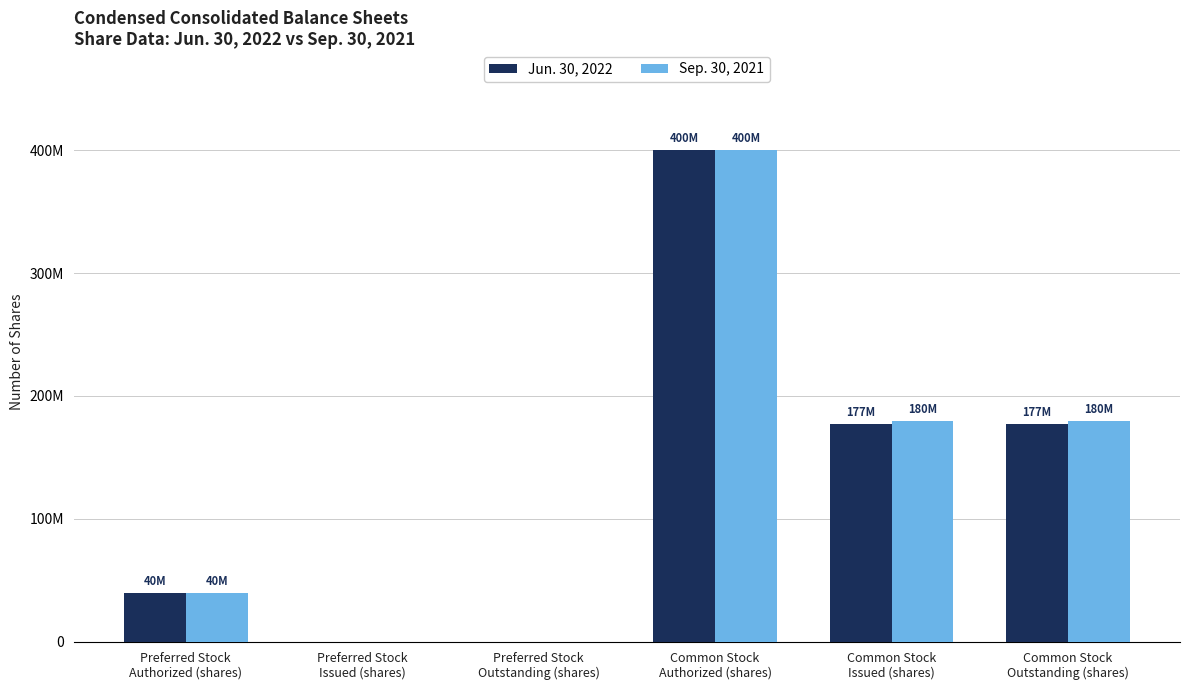

What are all the series names shown in the legend?

Jun. 30, 2022, Sep. 30, 2021